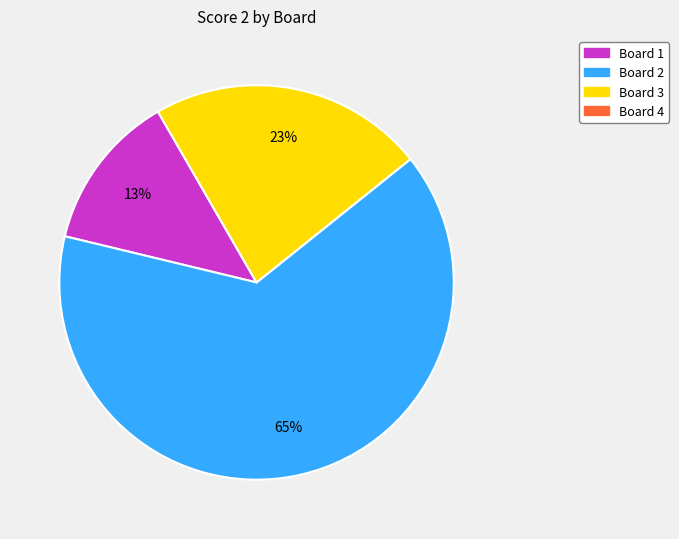

To the nearest percent, what is the average slice percentage?

33%